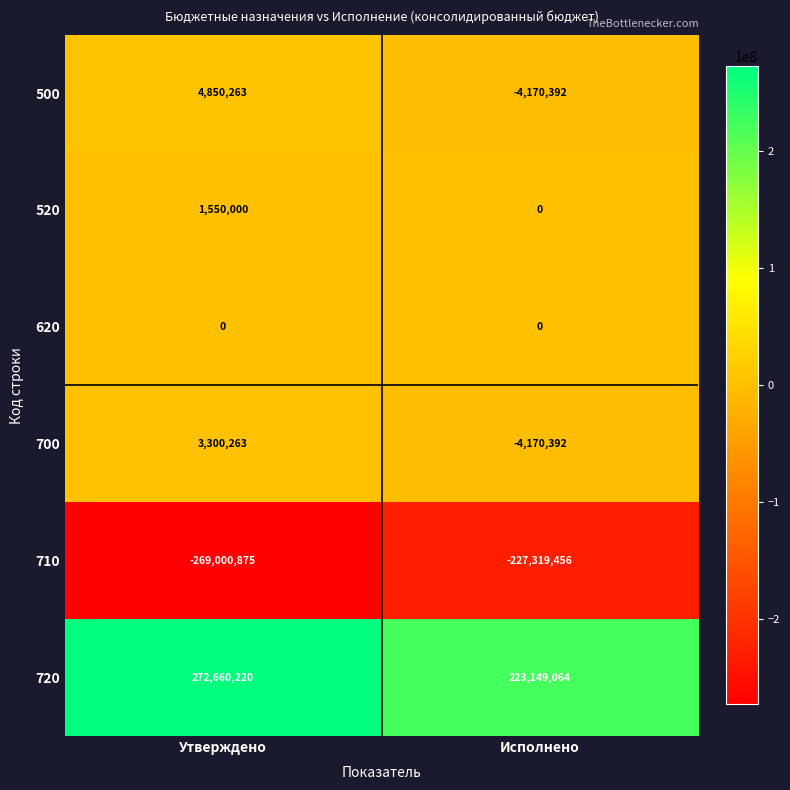

How many series are shown in this chart?

6